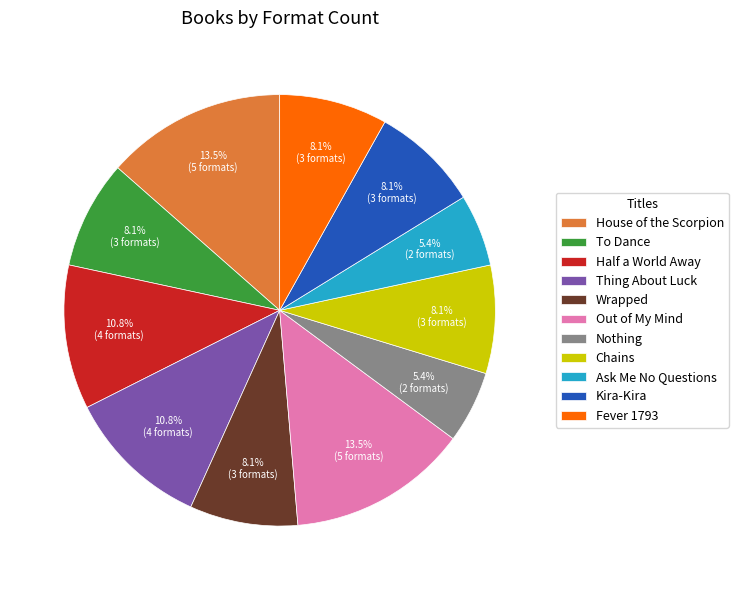

What is the ratio of the value at Wrapped to the value at Chains?

1.0